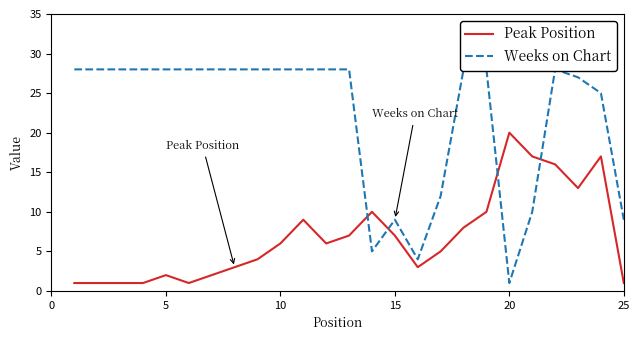

What are all the series names shown in the legend?

Peak Position, Weeks on Chart